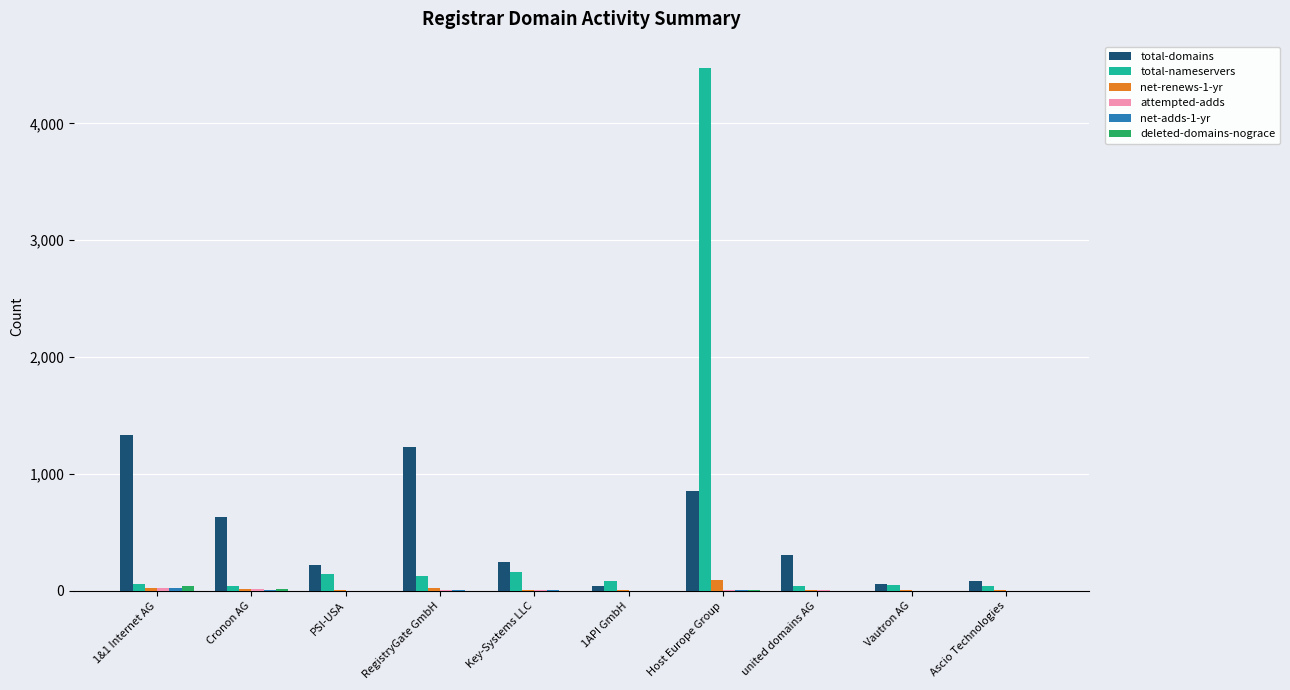

What is the total value across all series at Key-Systems LLC?

437